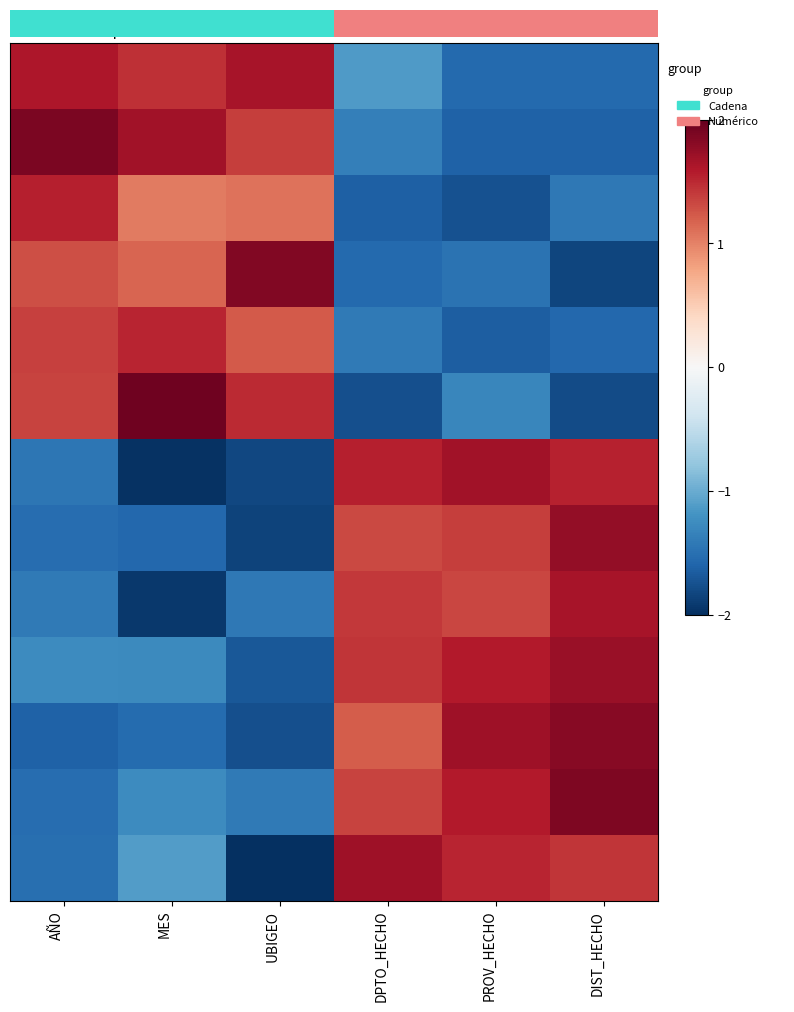

Which has a higher value, MES or DPTO_HECHO?

MES